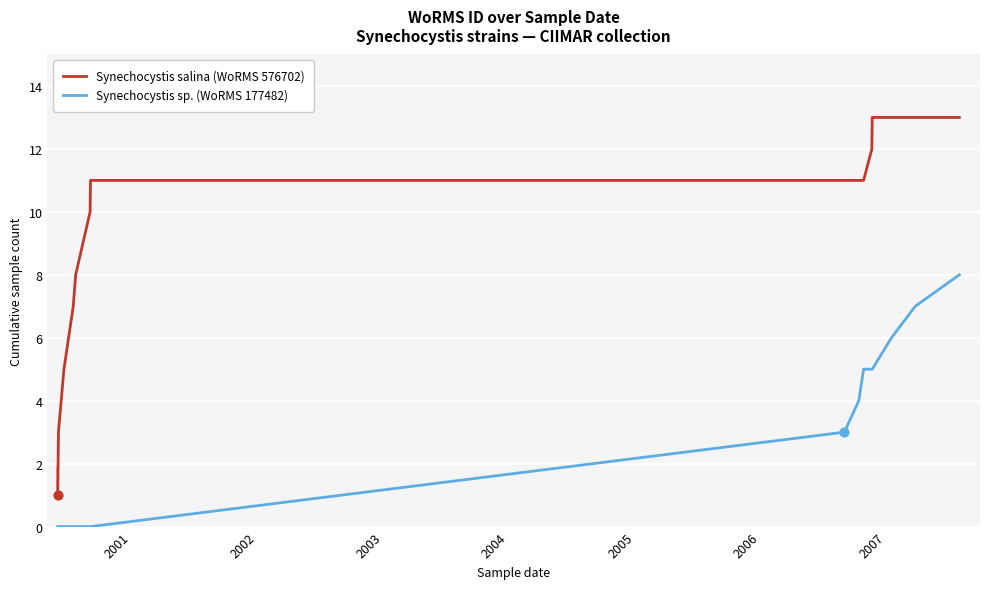

Which series has the largest total across all categories?

Synechocystis salina (WoRMS 576702)